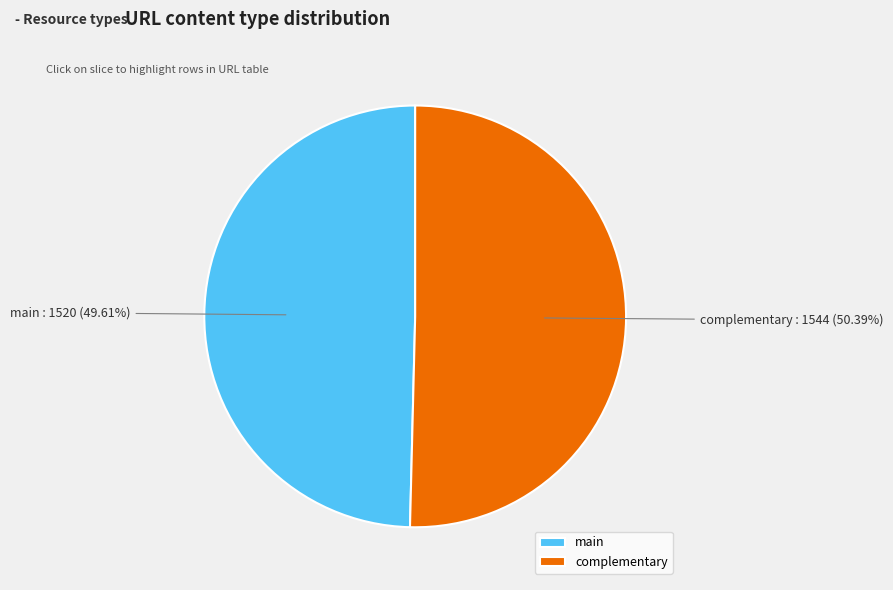

True or false: main accounts for 50% of the total.

True